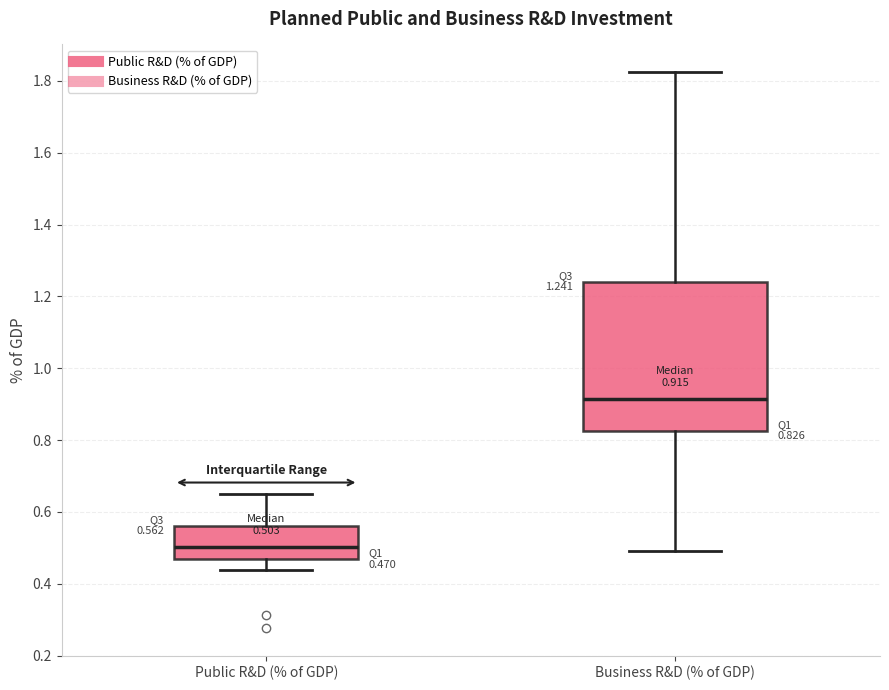

Which box's median line is the highest?

Business R&D (% of GDP)